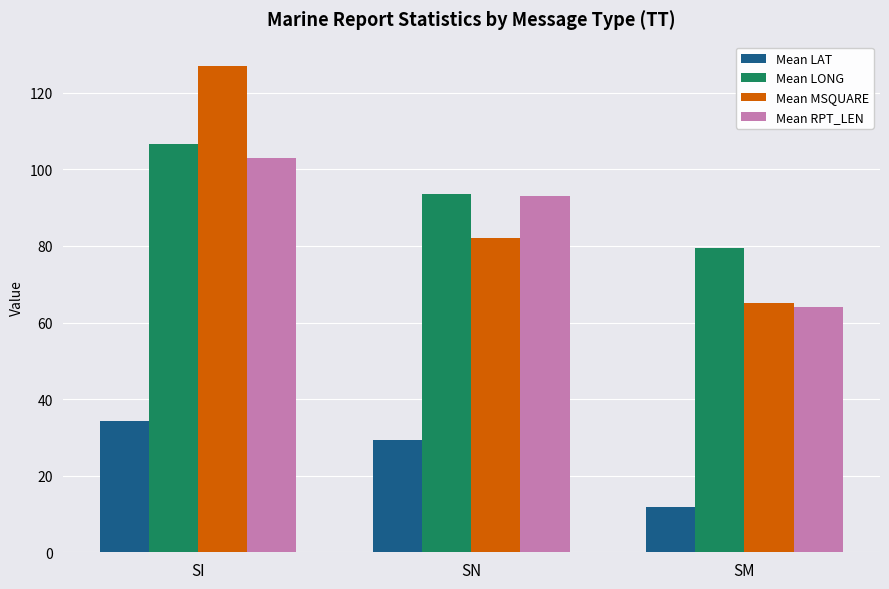

Is it true that Mean LAT equals 5.3 at SM?

False